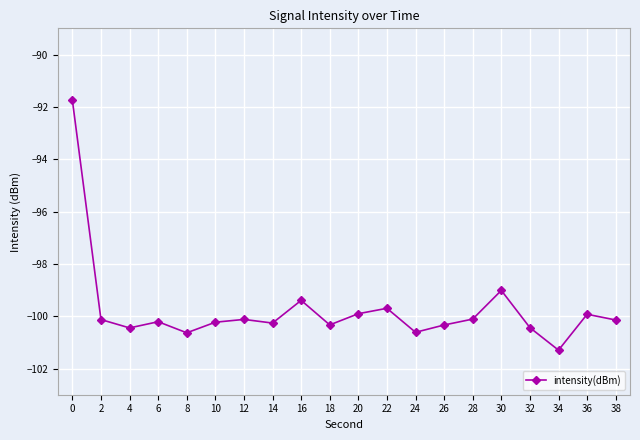

How many data points are above -100?

6